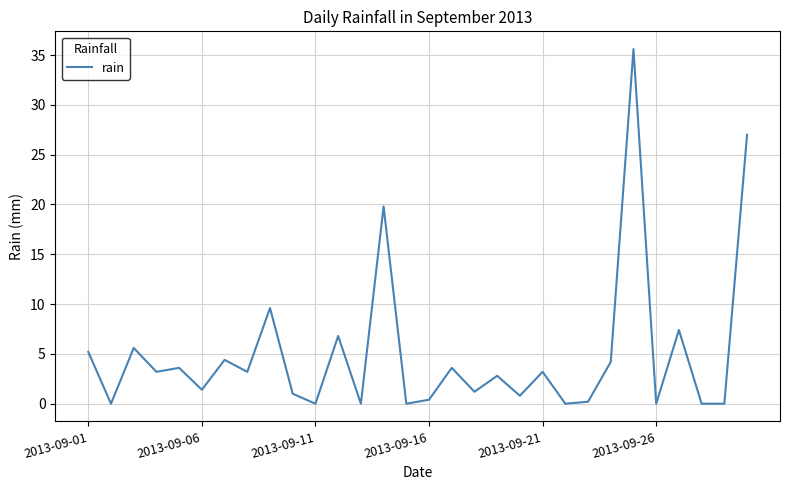

What is the difference between the maximum and minimum values?

35.6